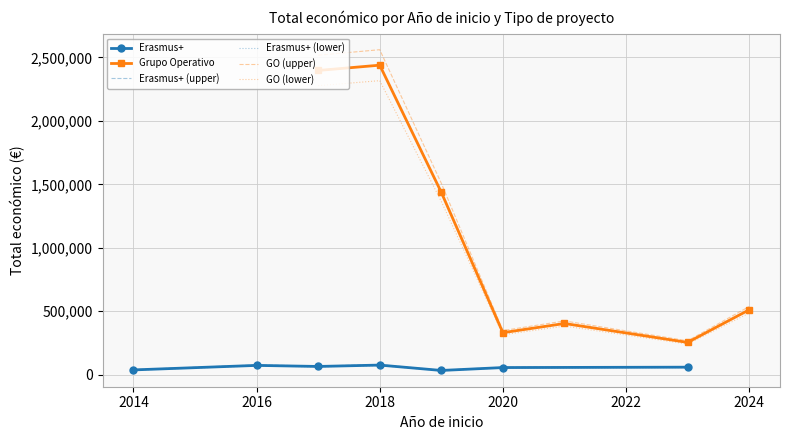

What is the highest value of the Erasmus+ series?

76442.7